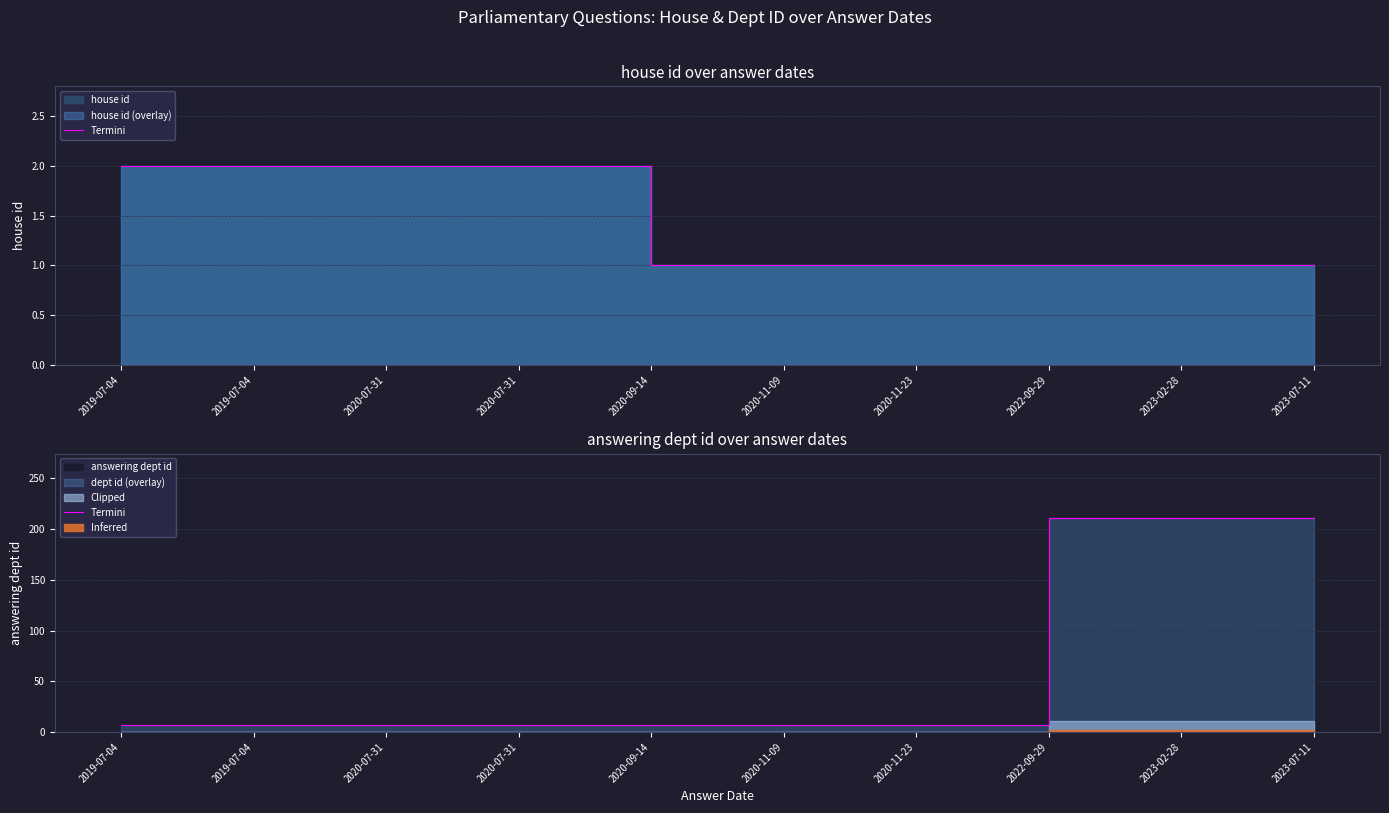

What is the average value?

68